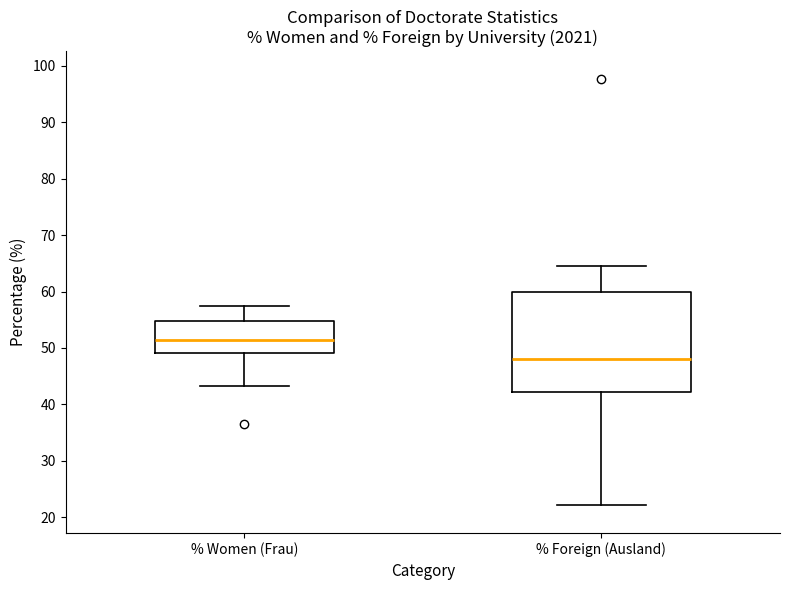

Which box has the lowest median line?

% Foreign (Ausland)